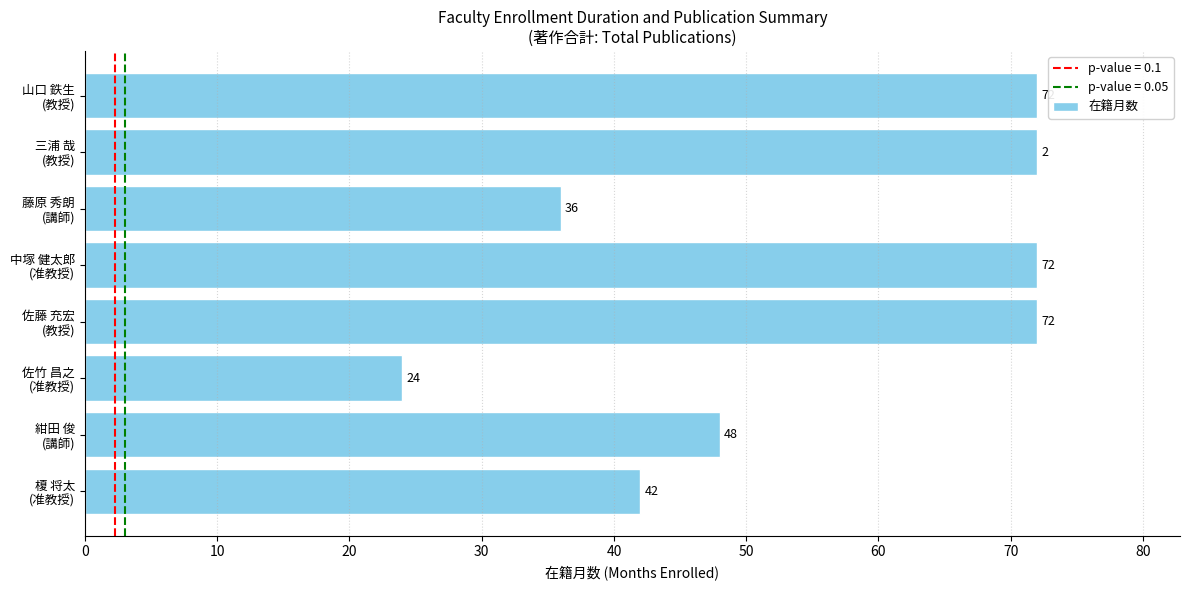

How many values are between 42 and 72?

6